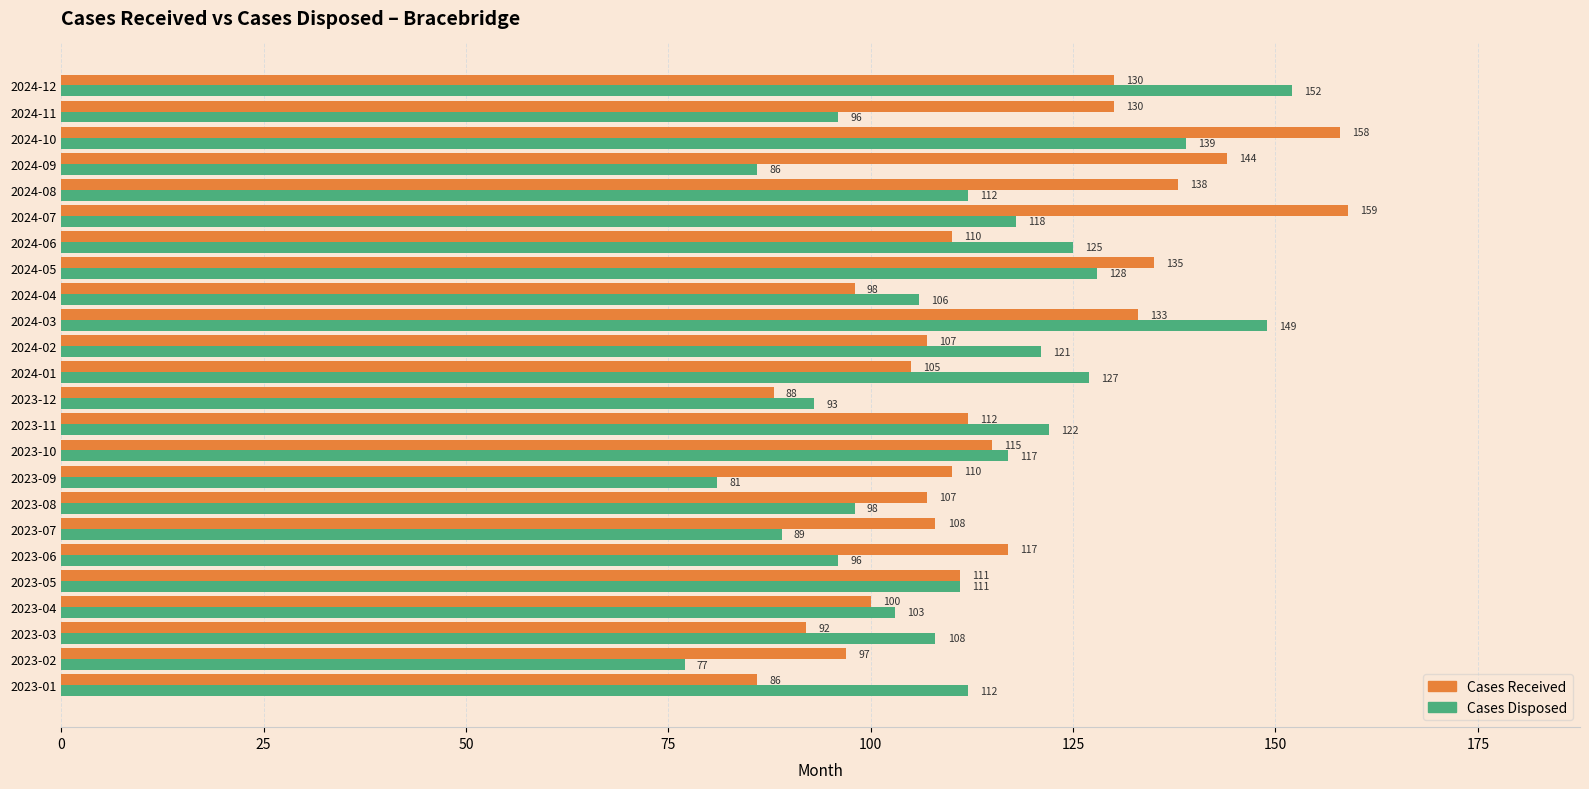

What is the spread (max minus min) of values at 2024-08?

26